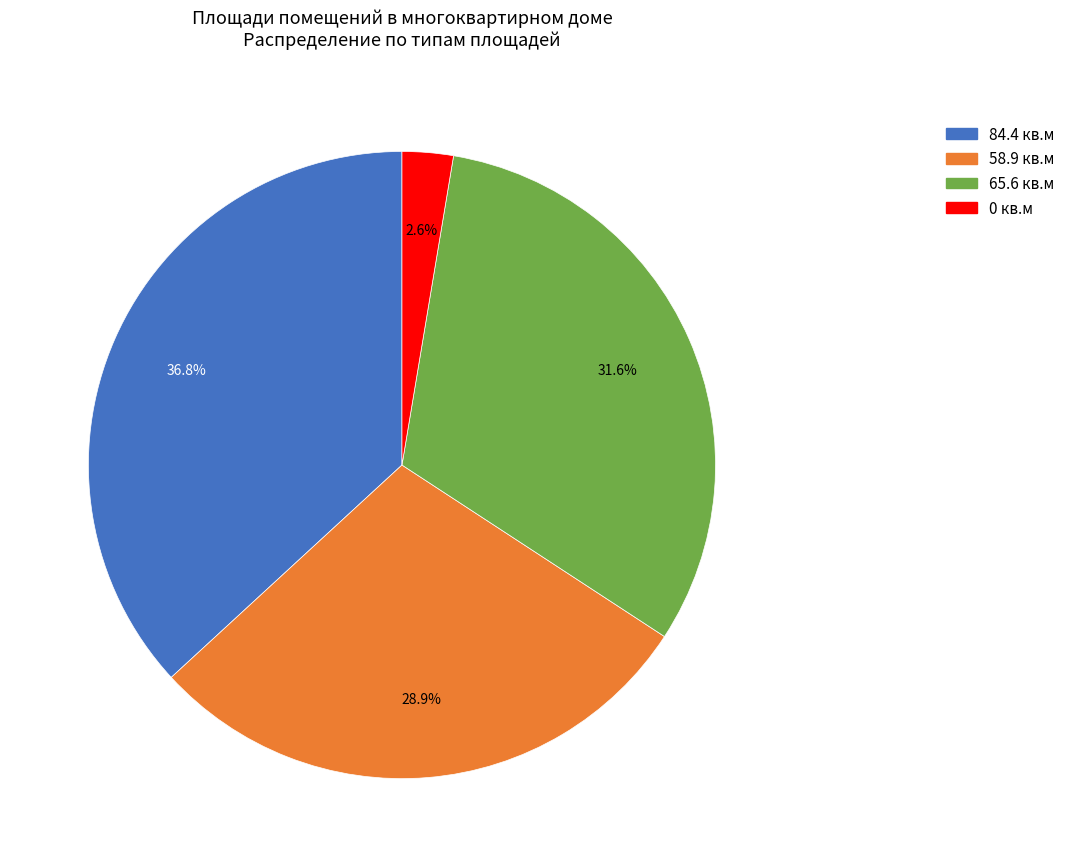

Is there any slice that represents more than half of the pie?

No